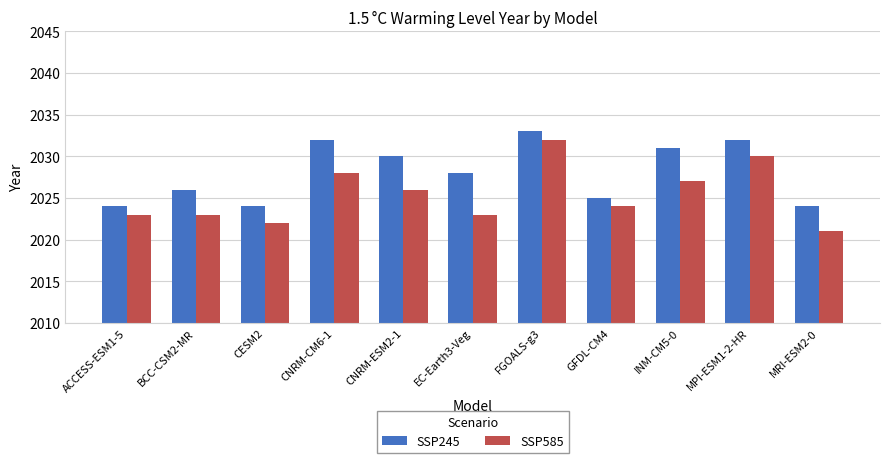

What is the sum of the SSP245 values at GFDL-CM4 and ACCESS-ESM1-5?

4049